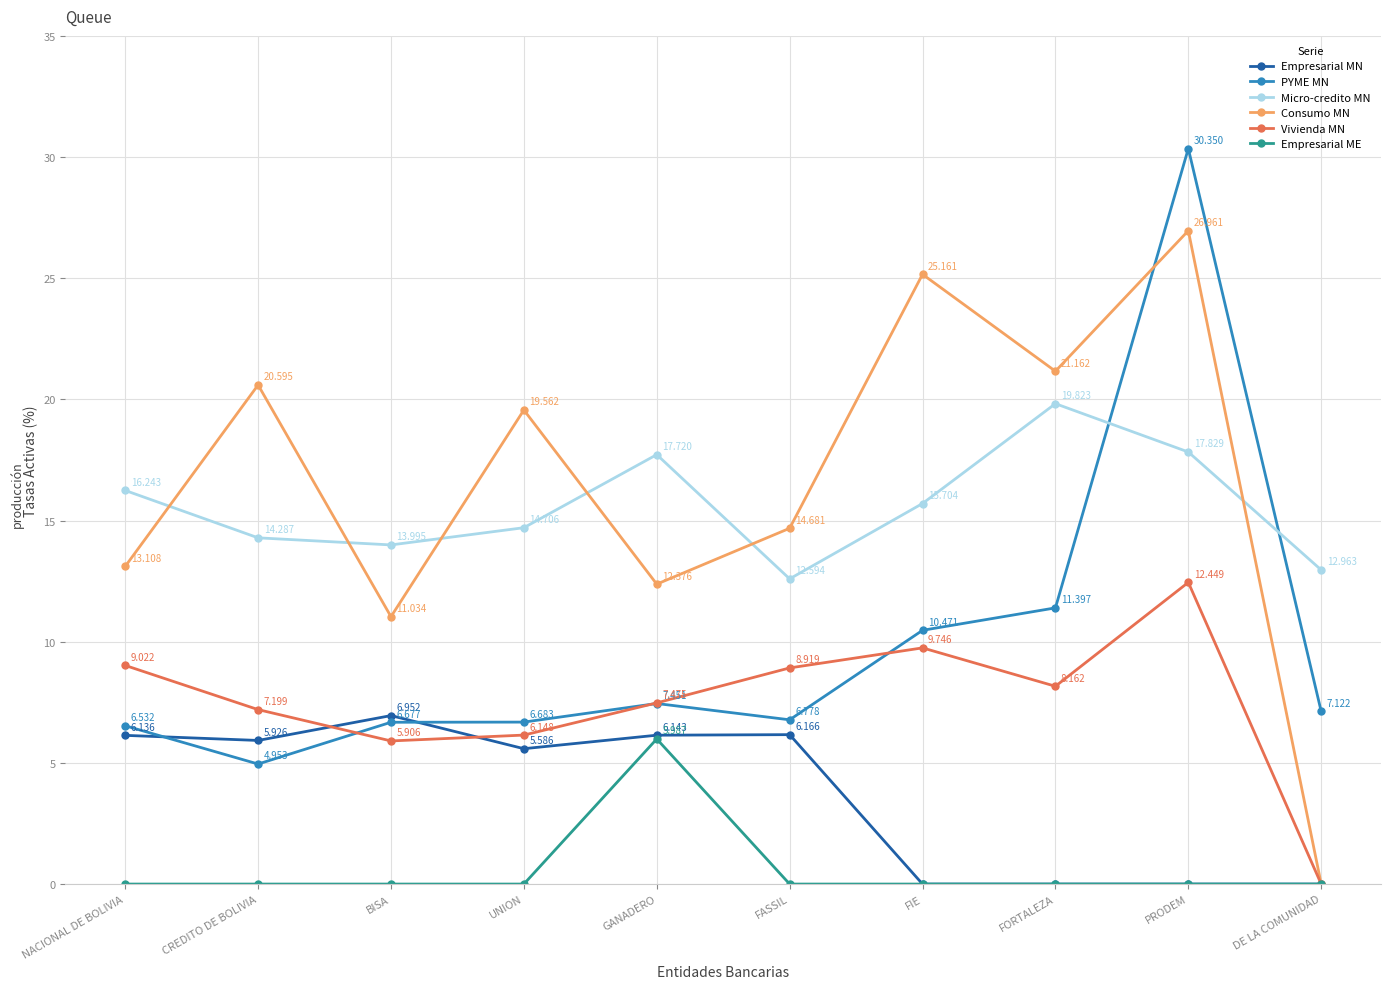

What is the average value of the PYME MN series?

9.8